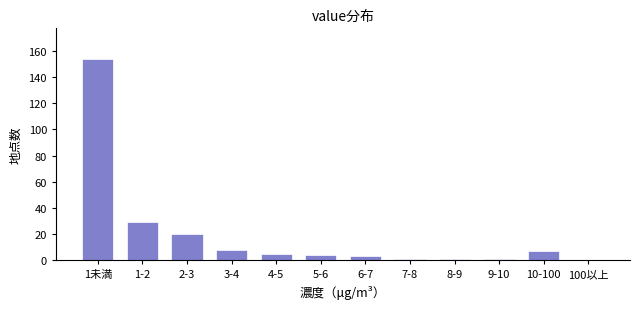

Reading left to right, extract all data points from this chart.

1未満=154	1-2=29	2-3=20	3-4=8	4-5=5	5-6=4	6-7=3	7-8=1	8-9=1	9-10=1	10-100=7	100以上=0